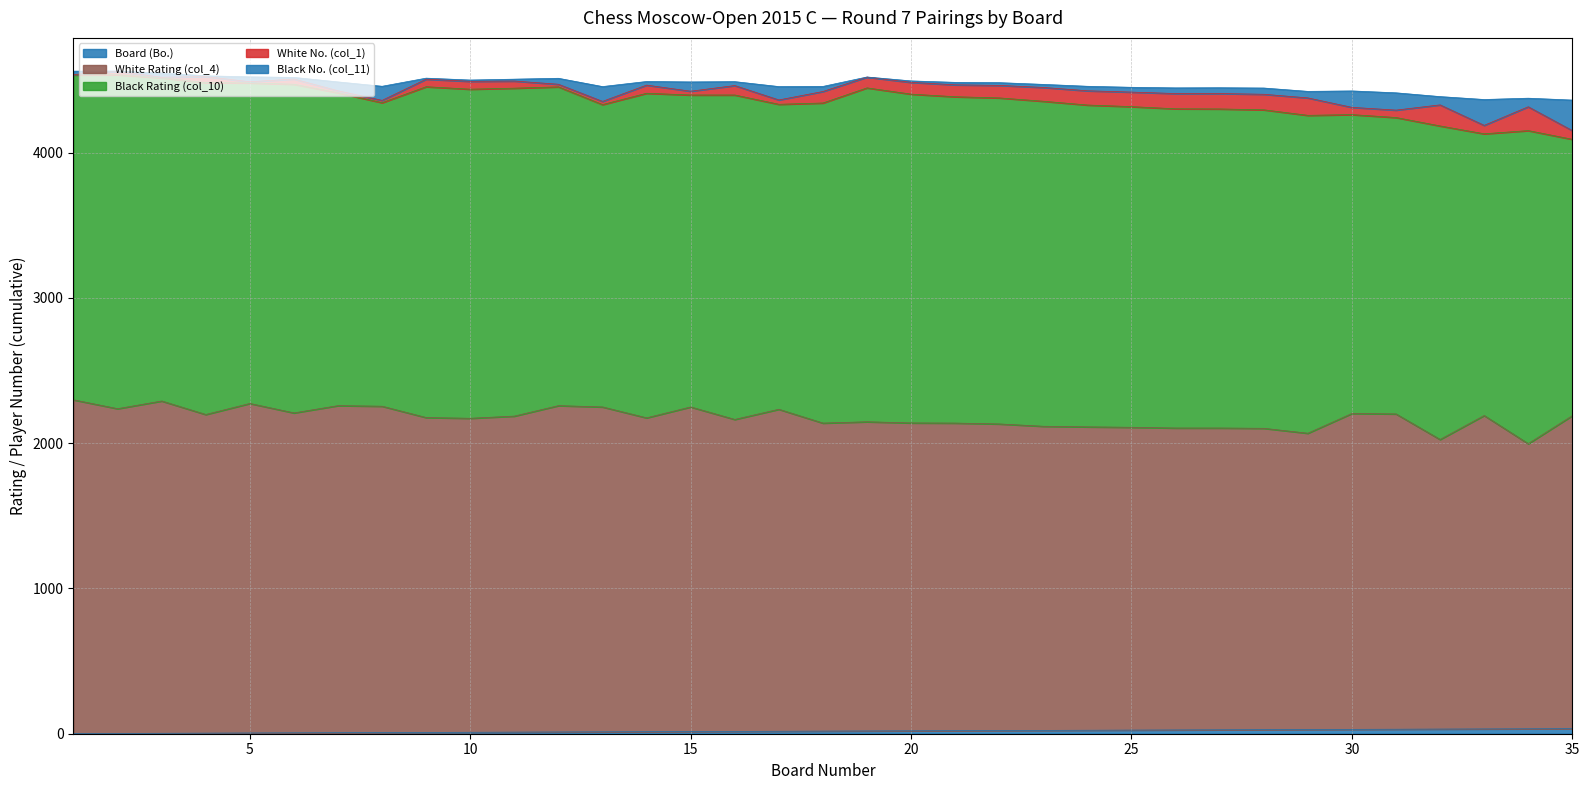

Is it true that Black Rating (col_10) equals 1305 at 35?

False